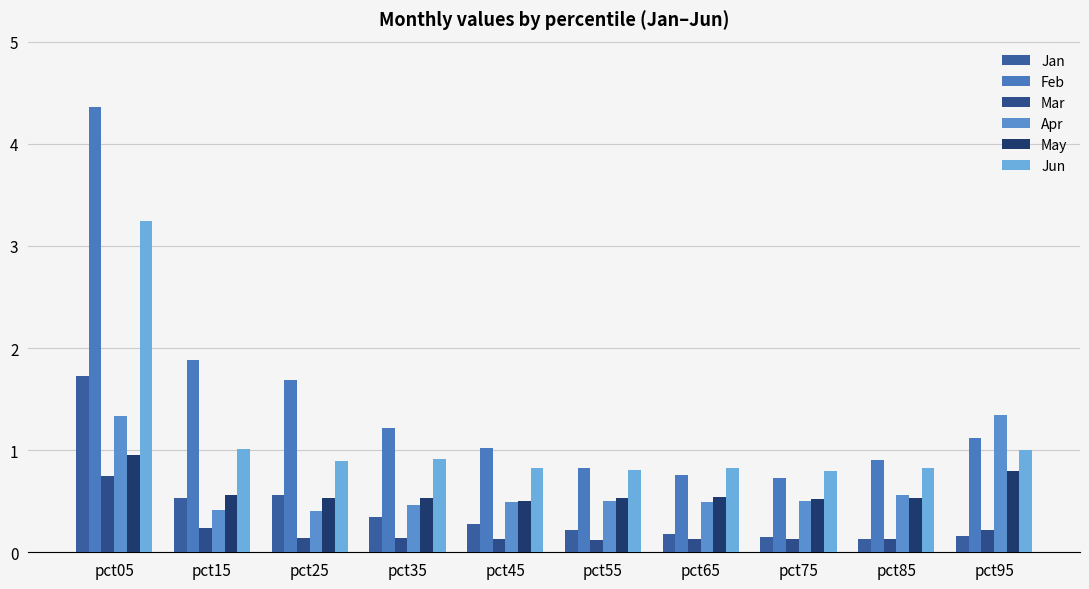

Does the chart contain any negative values?

No